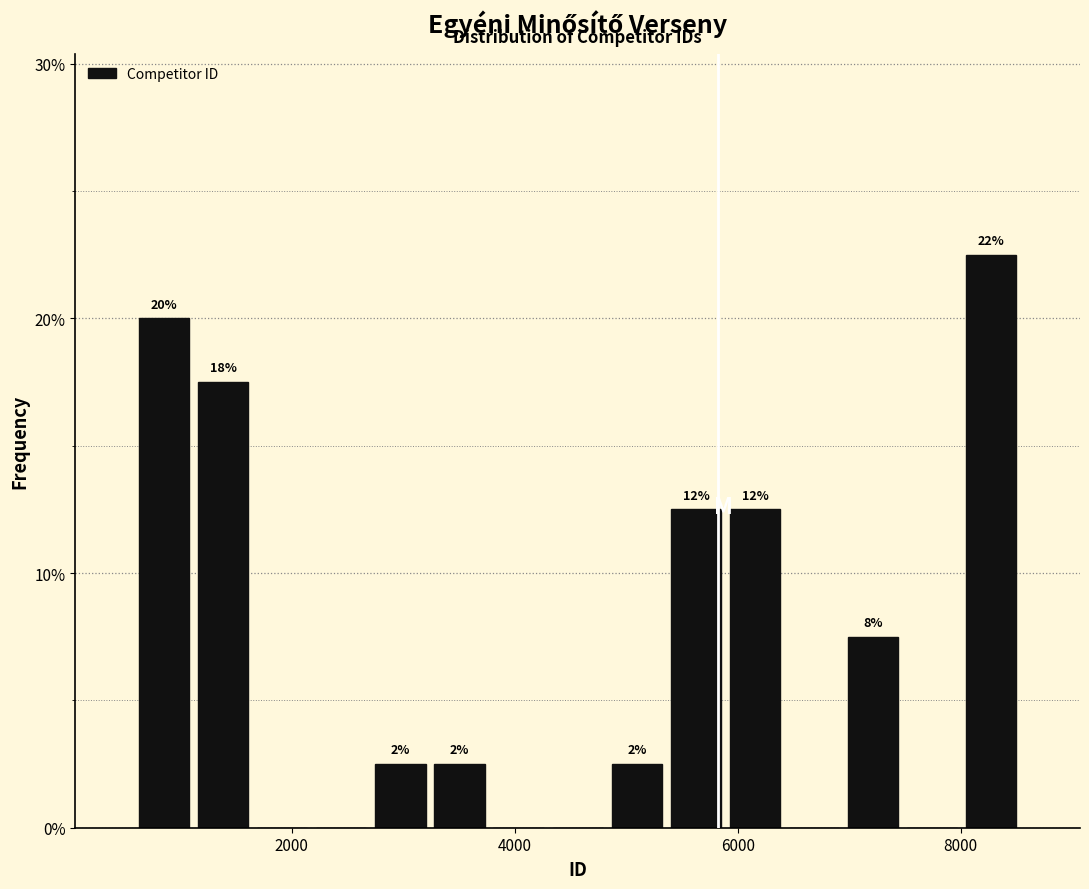

Read against the x-axis, roughly where is the centre of the tallest bar?

8200